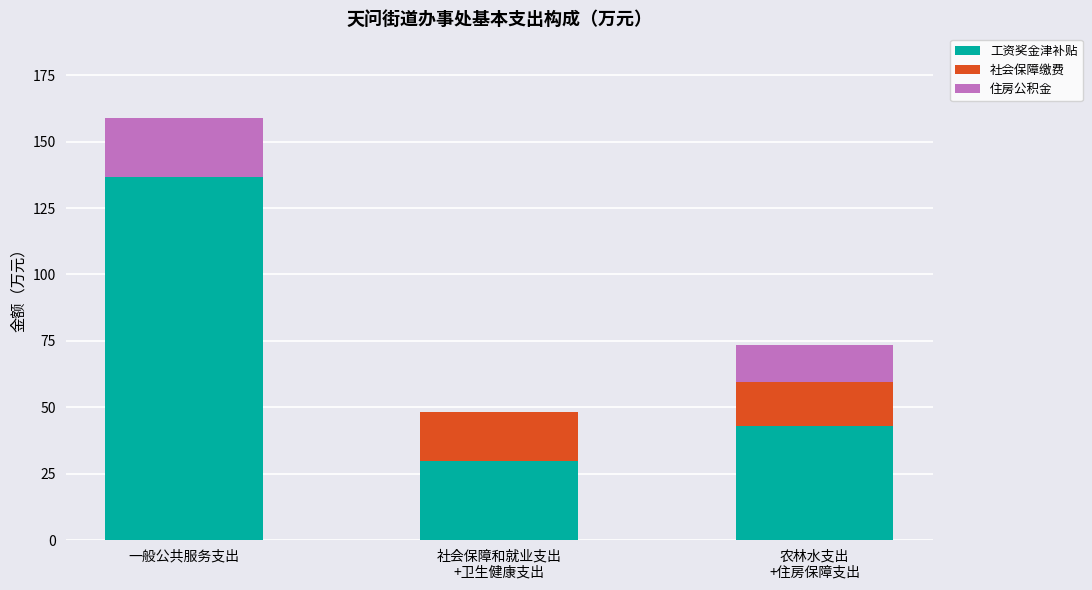

Which category has the highest value in the 工资奖金津补贴 series?

一般公共服务支出